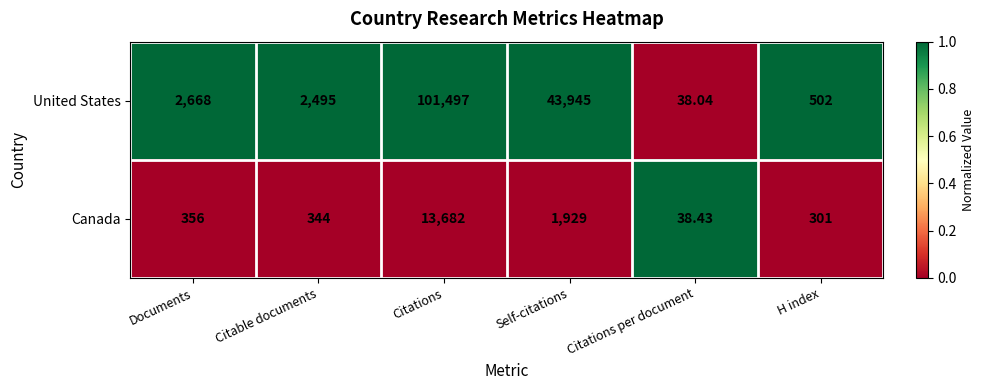

Which series has the widest spread of values?

United States